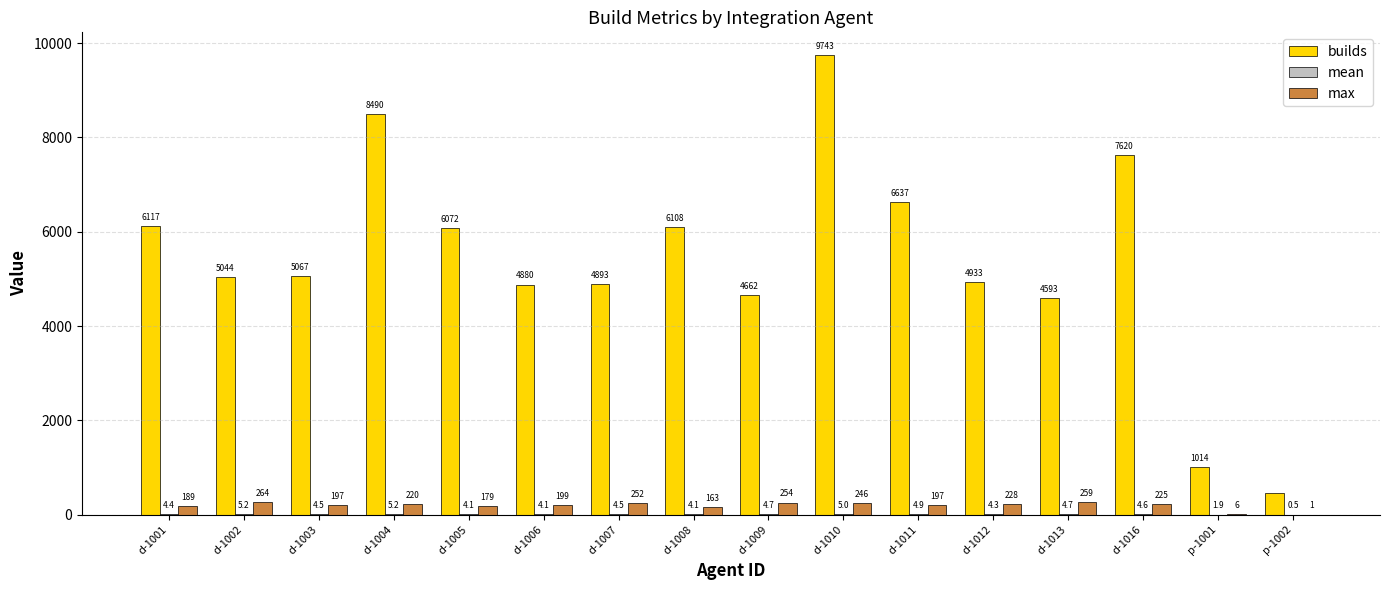

Which series has the largest total across all categories?

builds